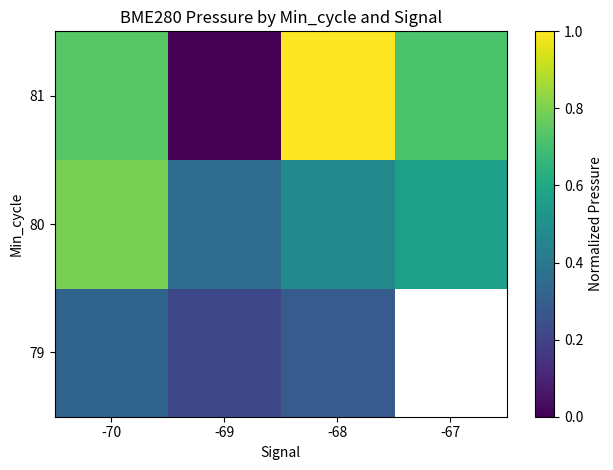

Which has a higher value, -69 or -67?

-67